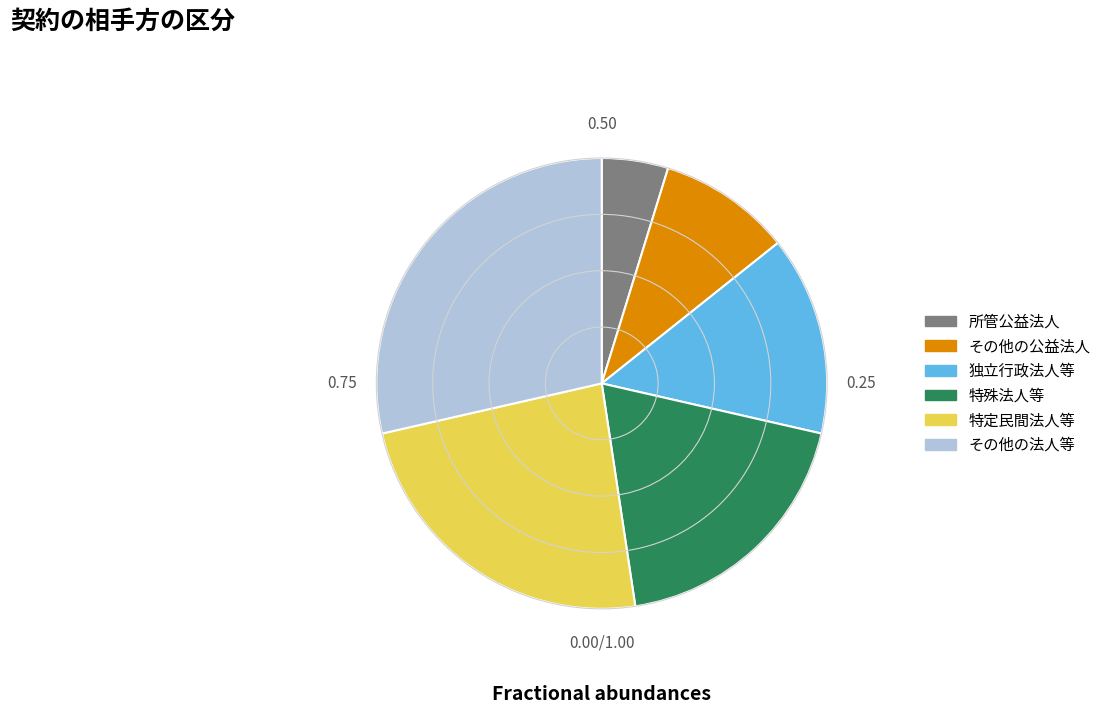

What is the largest slice in the pie chart?

その他の法人等